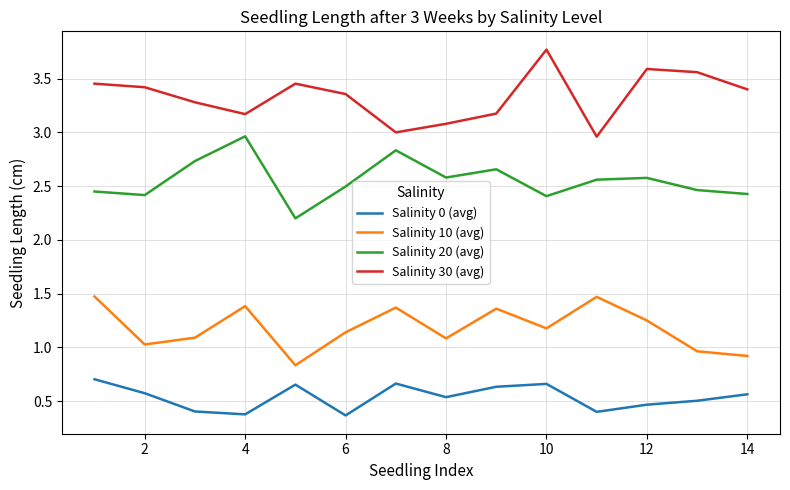

Which series has the largest total across all categories?

Salinity 30 (avg)